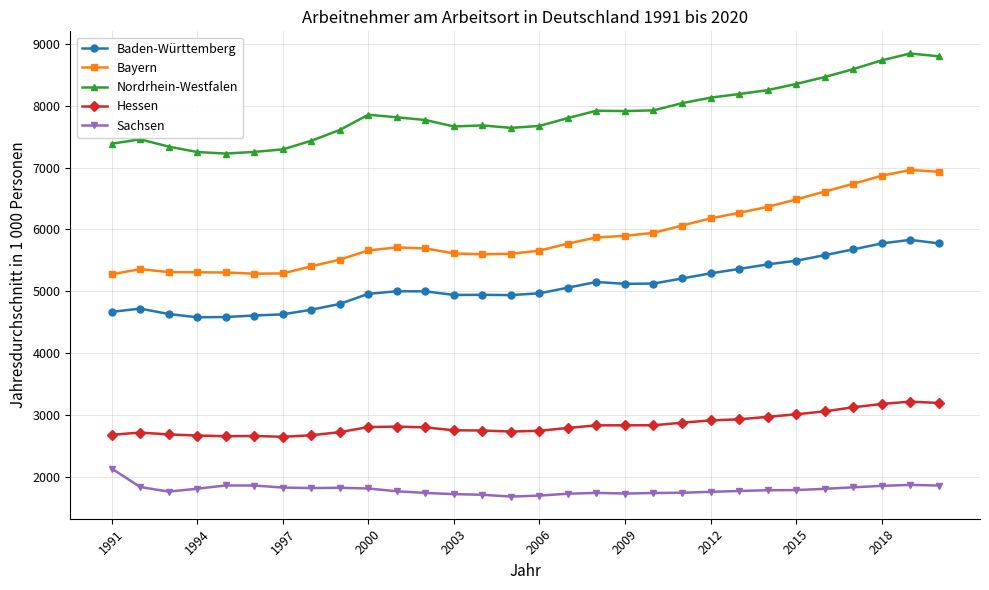

How many data points does each series have?

30